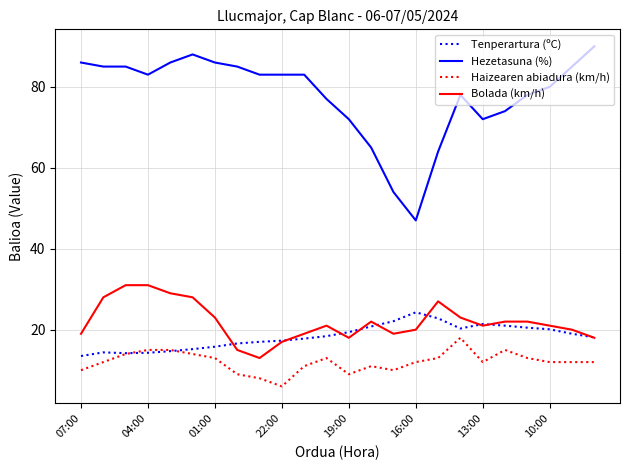

True or false: Bolada (km/h) and Haizearen abiadura (km/h) intersect in this chart.

False